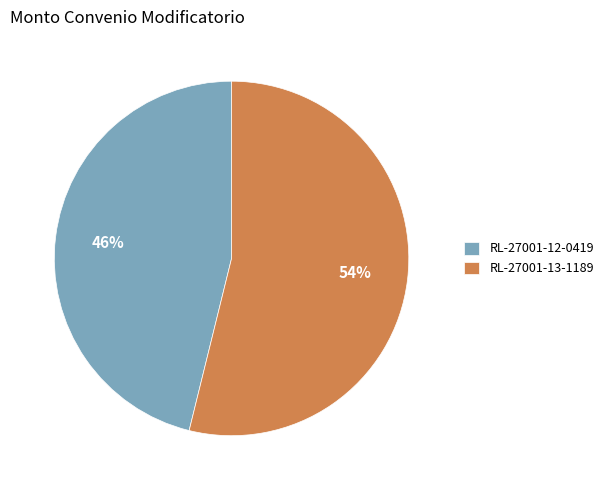

Which slice is the smallest?

RL-27001-12-0419